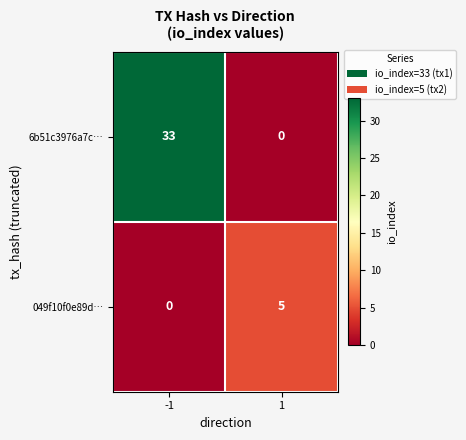

Reading left to right, transcribe all the data shown in this chart.

6b51c3976a7c…: 33	0
049f10f0e89d…: 0	5